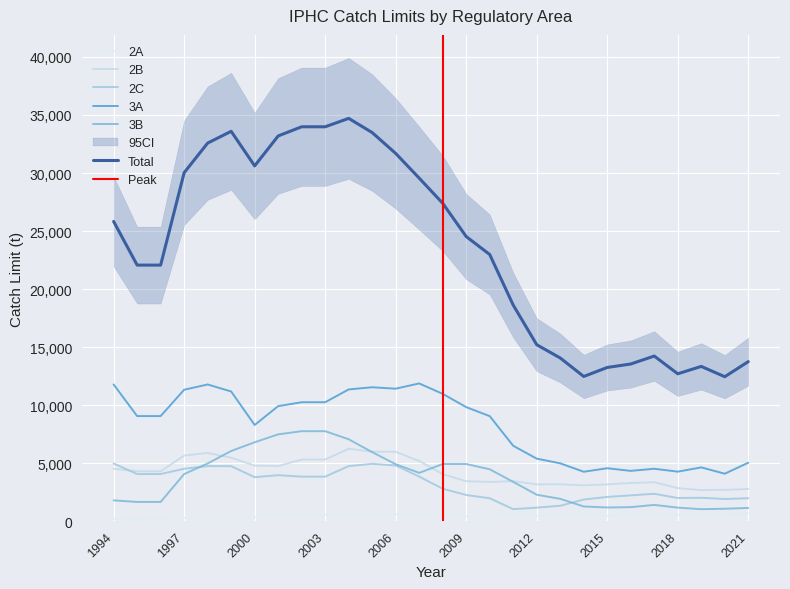

What is the value of the 2A point at the 17th from the left?

603